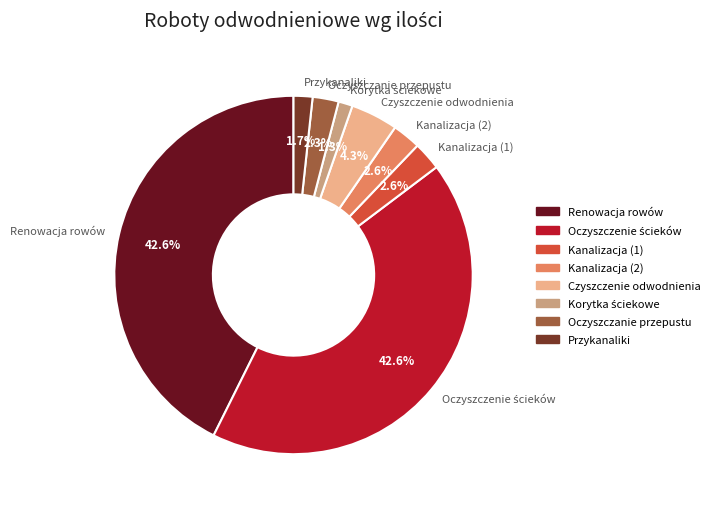

How much of the chart is everything except Czyszczenie odwodnienia?

95.7%